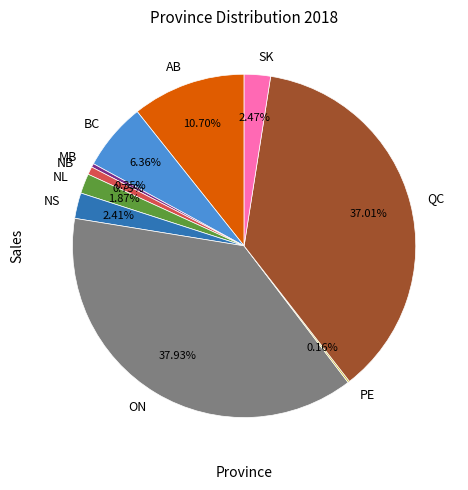

What percentage do BC and ON together represent?

44.3%